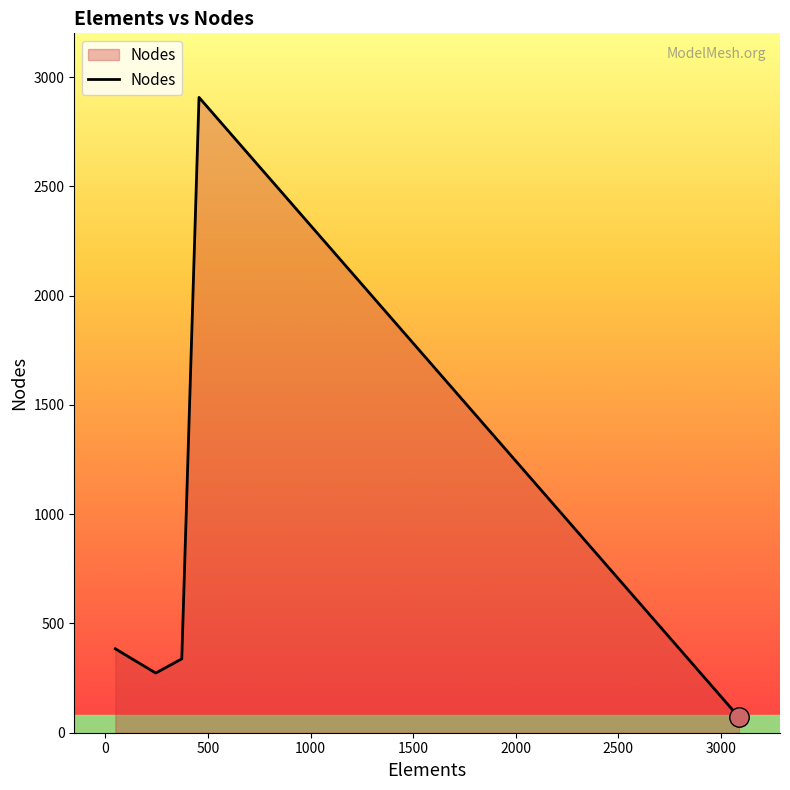

What is the difference between the maximum and minimum values?

2836